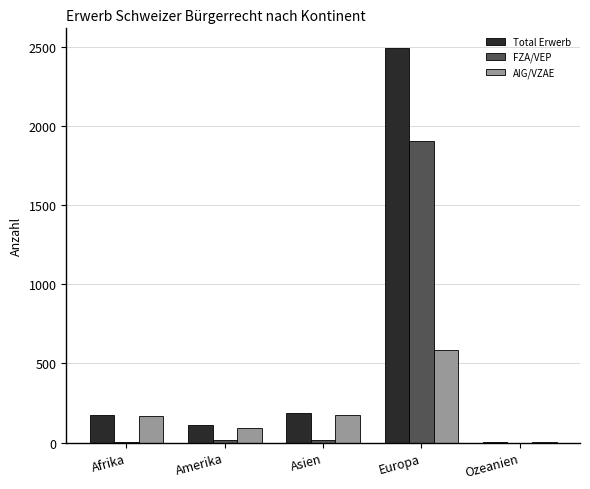

What is the sum of all Total Erwerb values?

2972